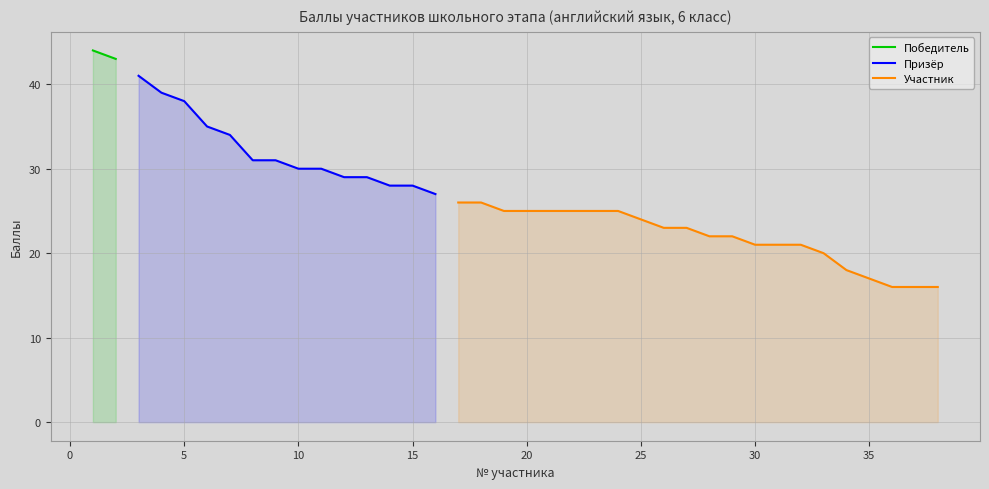

What is the maximum value for Призёр?

41